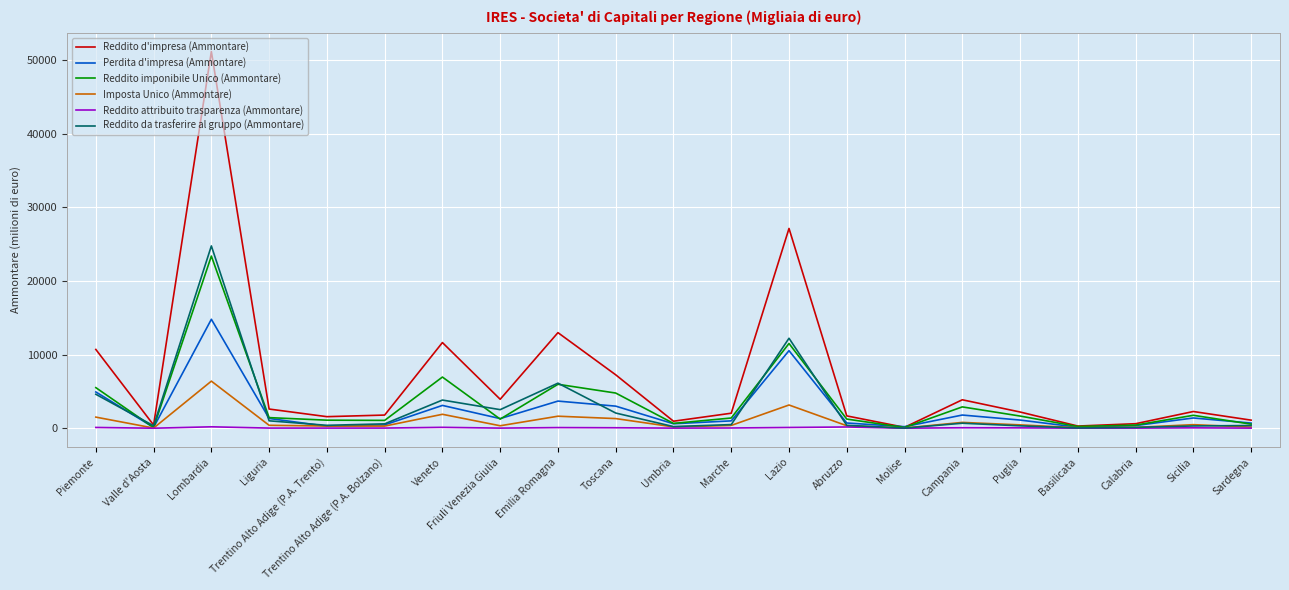

Between Molise and Campania, which series saw the biggest shift?

Reddito d'impresa (Ammontare)